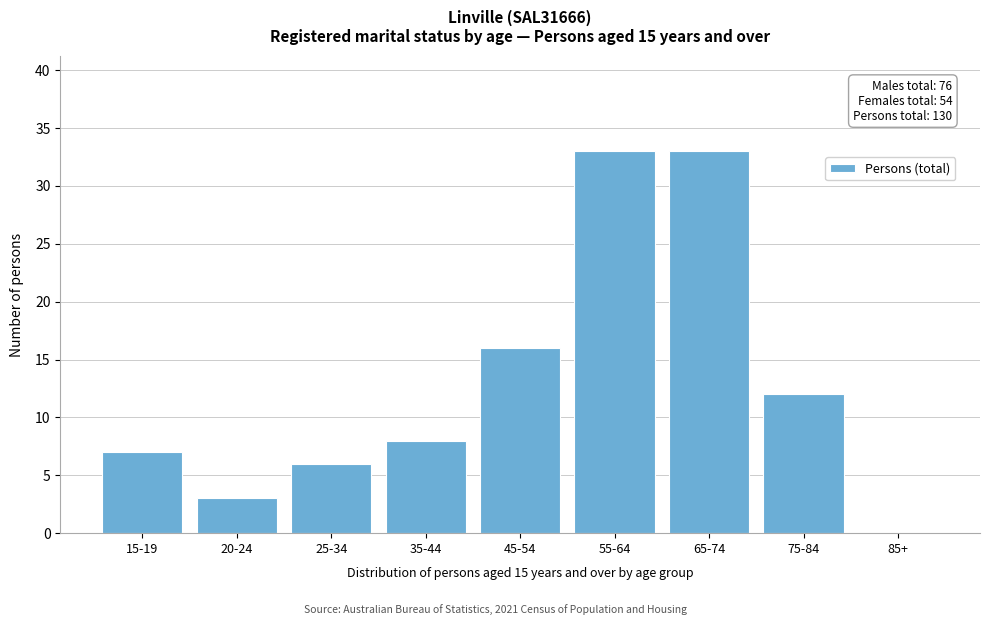

Reading left to right, list all the values displayed in this chart.

15-19=7	20-24=3	25-34=6	35-44=8	45-54=16	55-64=33	65-74=33	75-84=12	85+=0